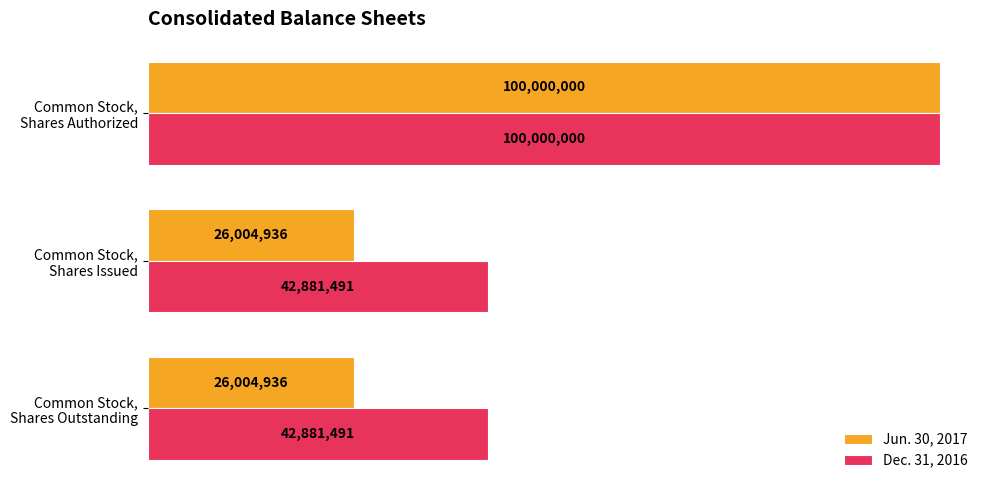

Does the chart contain any negative values?

No